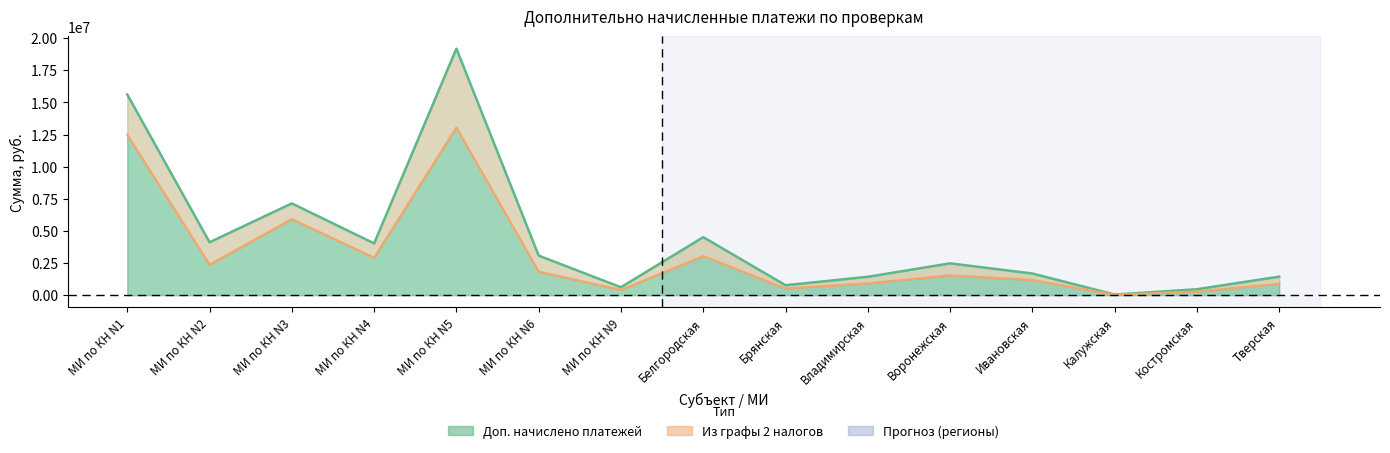

What is the difference between the second highest and minimum values in the Доп. начислено платежей series?

15570182